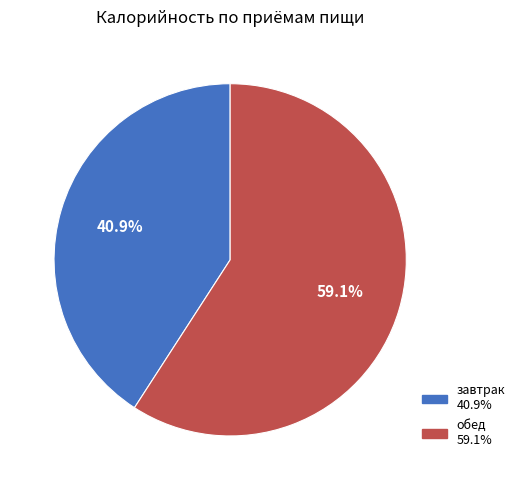

What is the largest slice in the pie chart?

обед